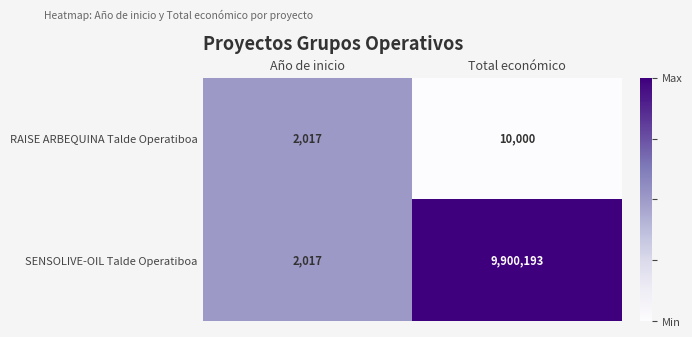

What is the minimum value for RAISE ARBEQUINA Talde Operatiboa?

2017